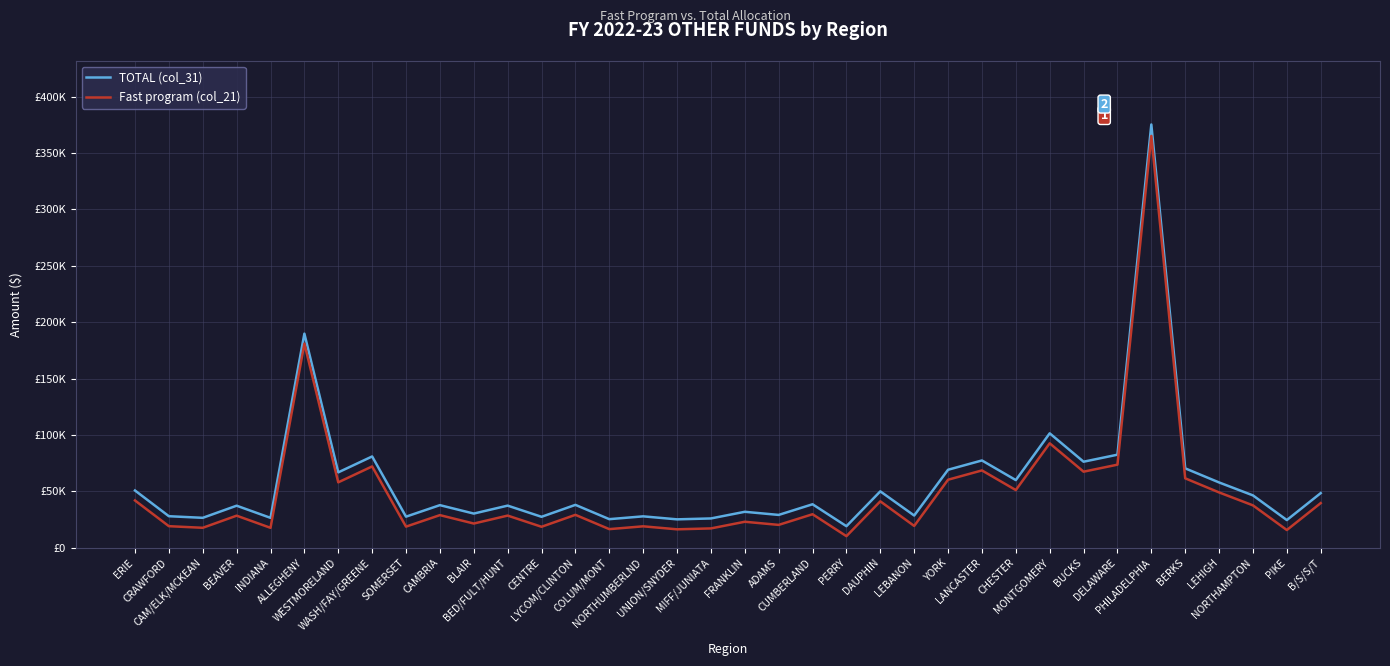

Is this an area chart (filled region under the line)?

No